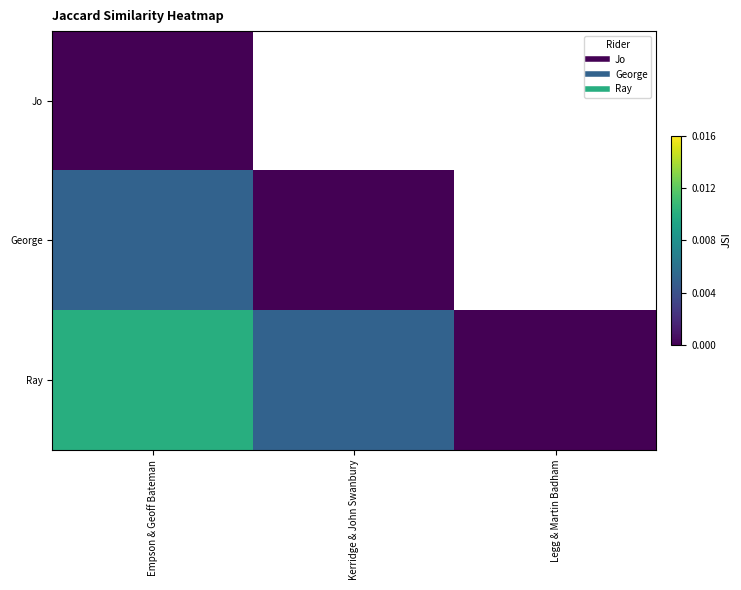

At how many categories does at least one series exceed 0?

2